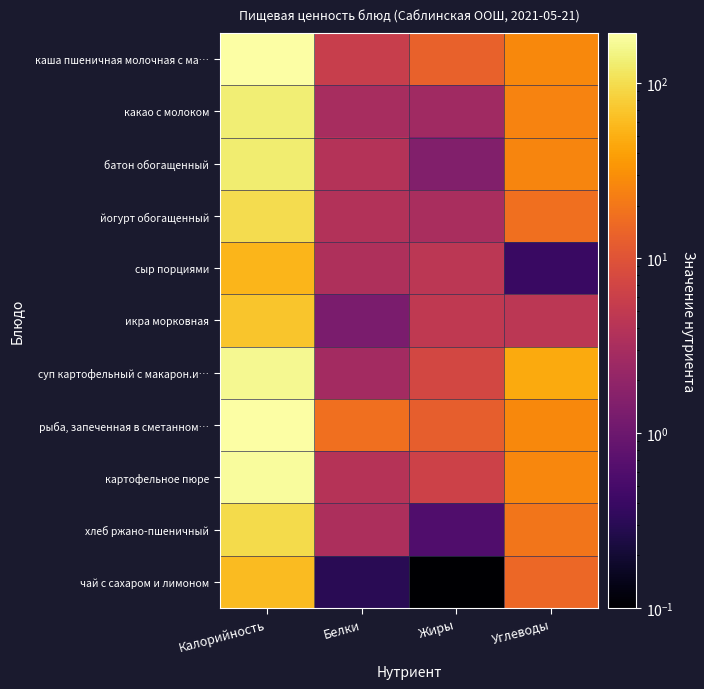

How many data points does each series have?

4